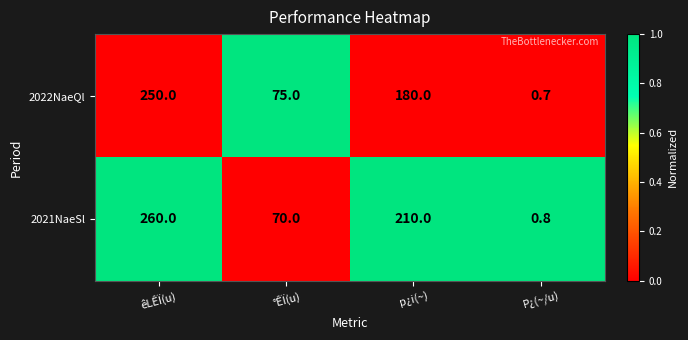

Reading left to right, extract all data points from this chart.

2022NaeQl: 250.0	75.0	180.0	0.7
2021NaeSl: 260.0	70.0	210.0	0.8